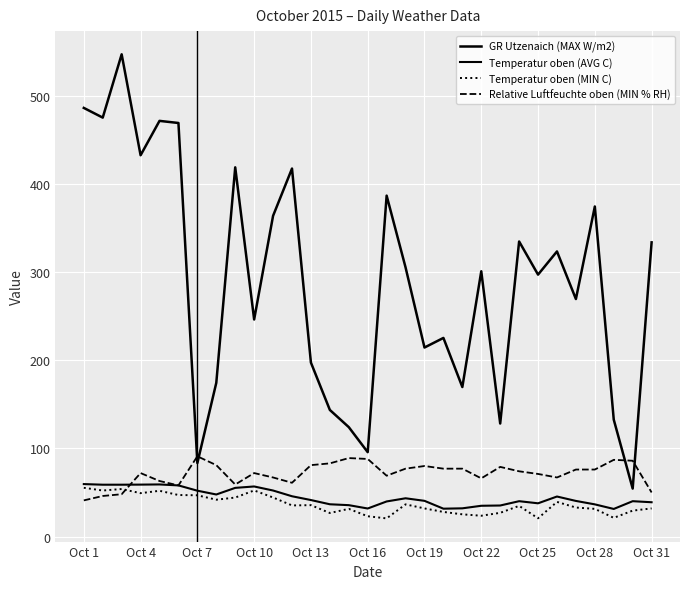

How many lines are shown in the chart?

4